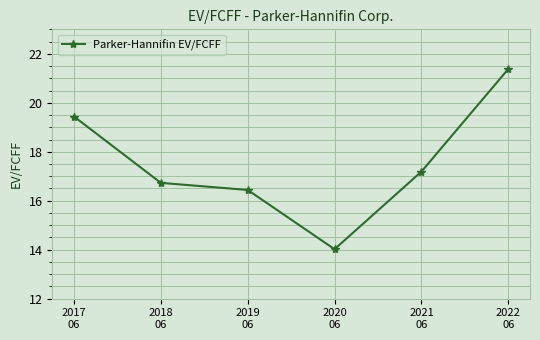

Approximately how many times larger is the value at 2021
06 compared to 2018
06?

1.0